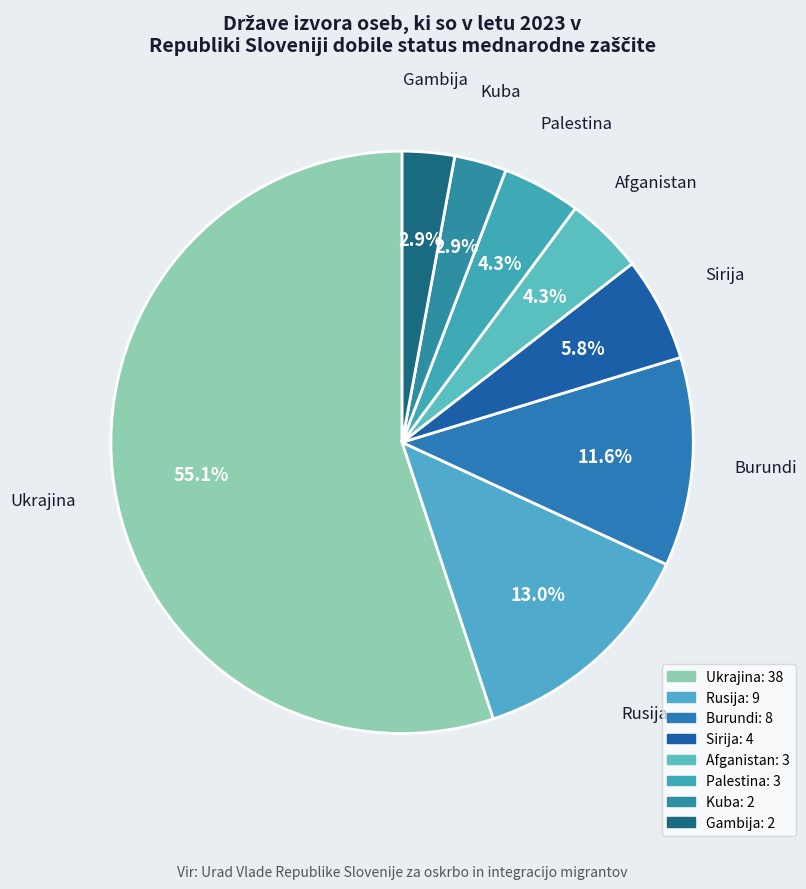

True or false: Kuba accounts for 3% of the total.

True